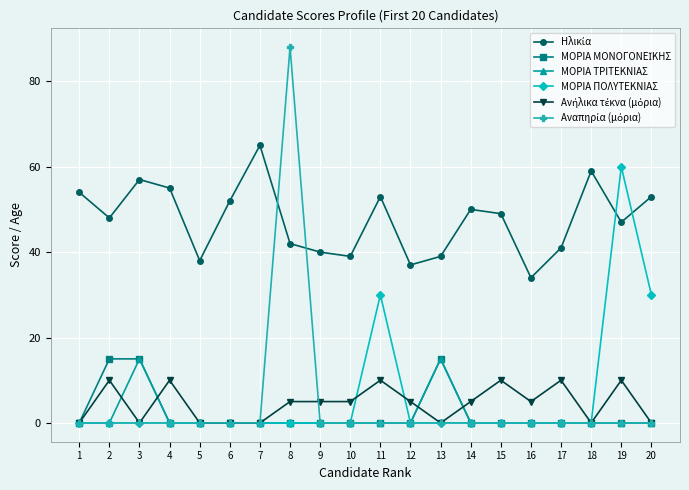

What is the difference between the highest and lowest values at 19?

60